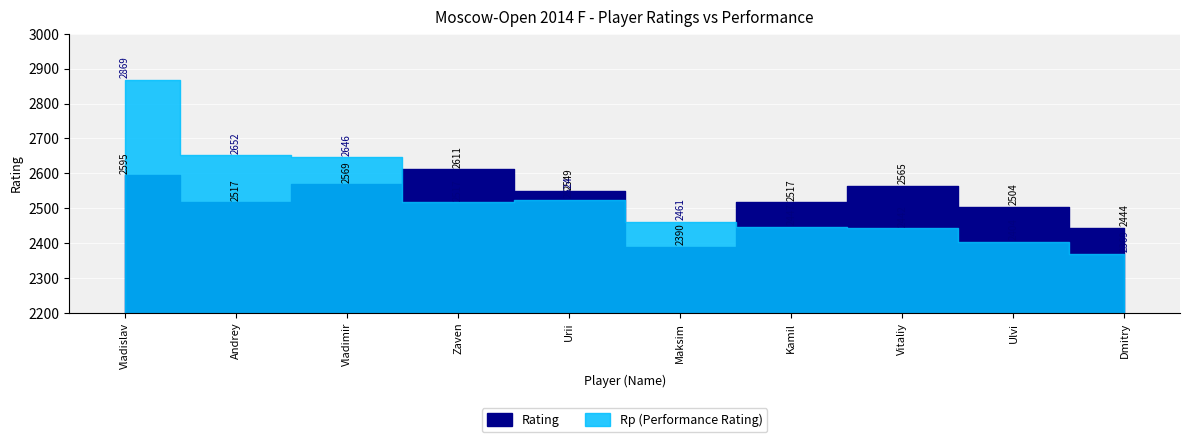

How many data points in Rp are less than 2517?

5